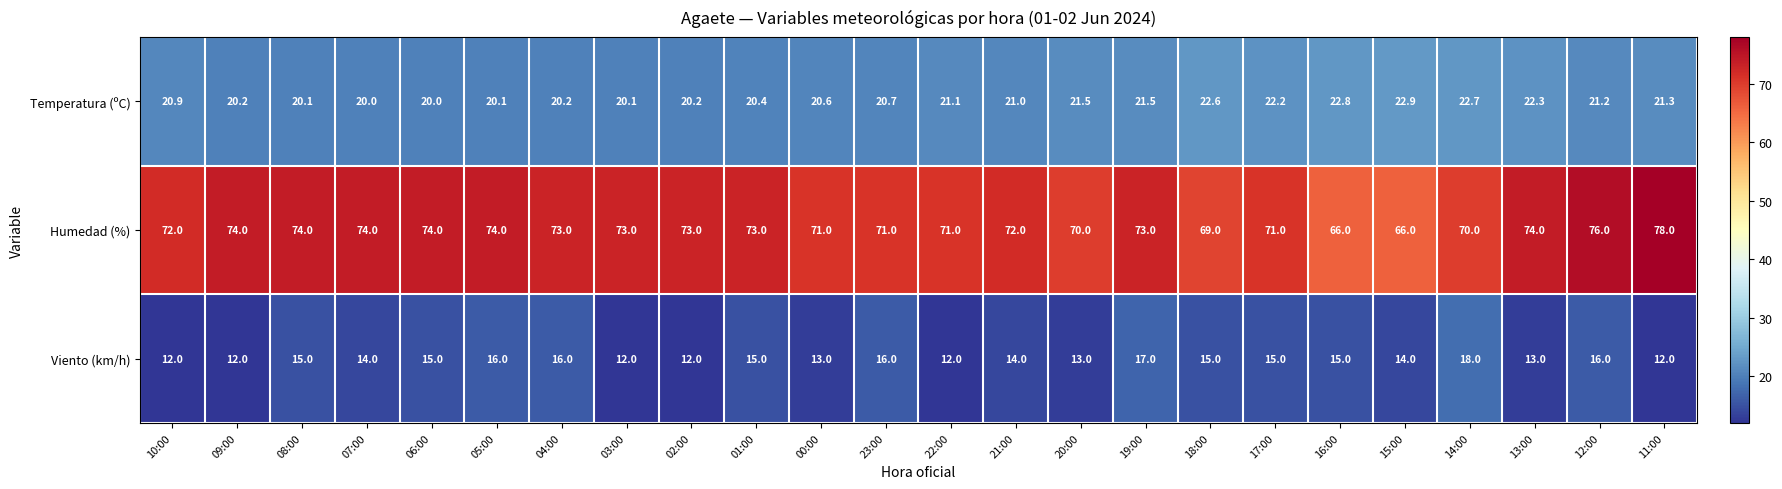

What is the total value across all series at 06:00?

109.0